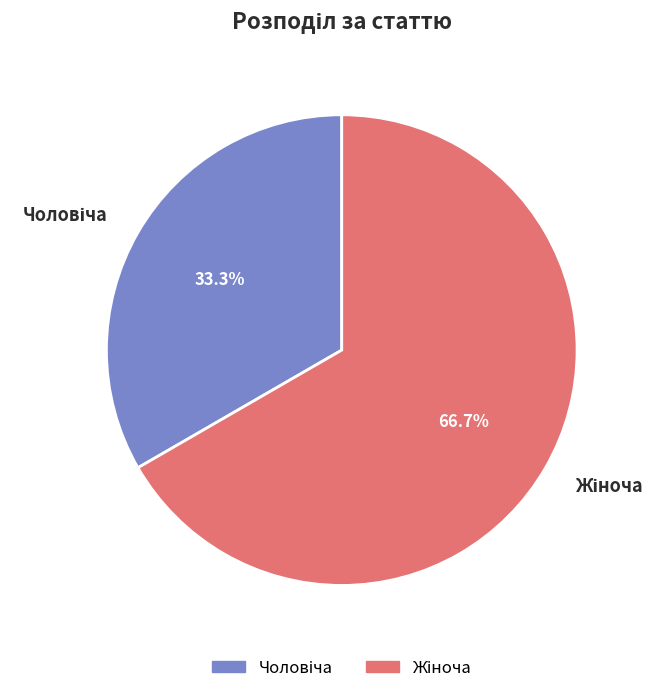

To the nearest percent, what is the average slice percentage?

50%